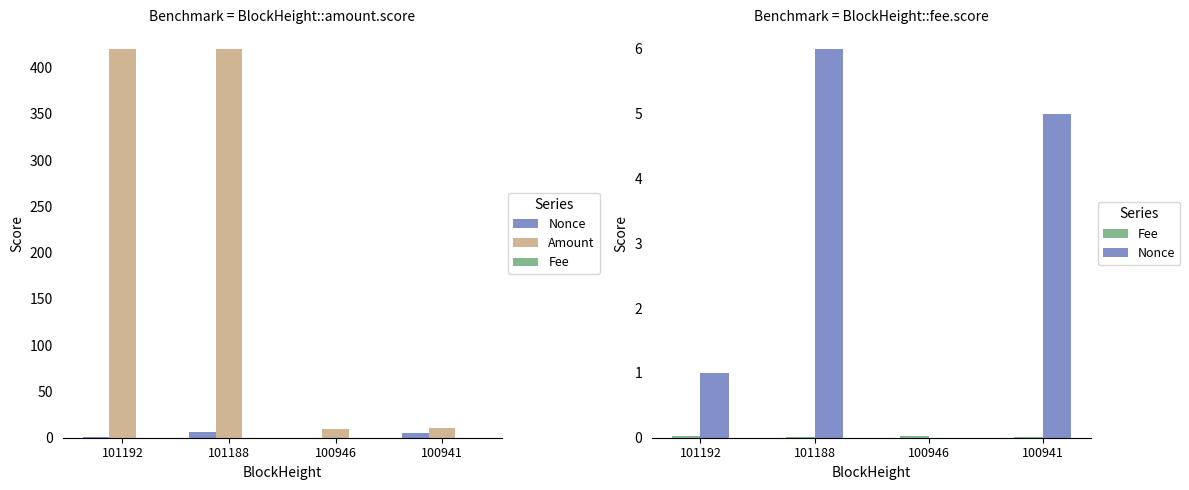

The value of Amount at 100946 is 9.0. True or false?

True